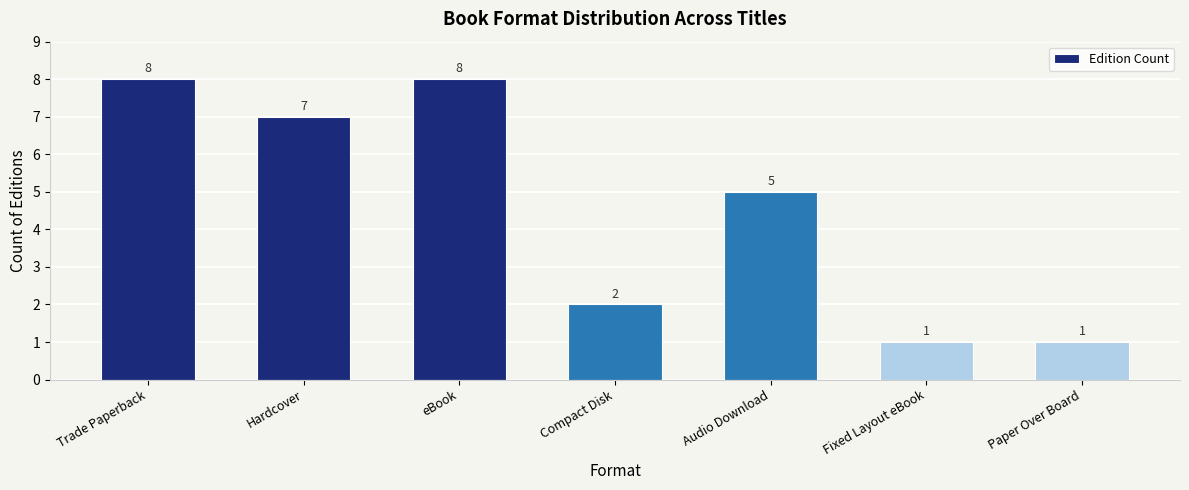

What is the label of the 4th bar from the right?

Compact Disk